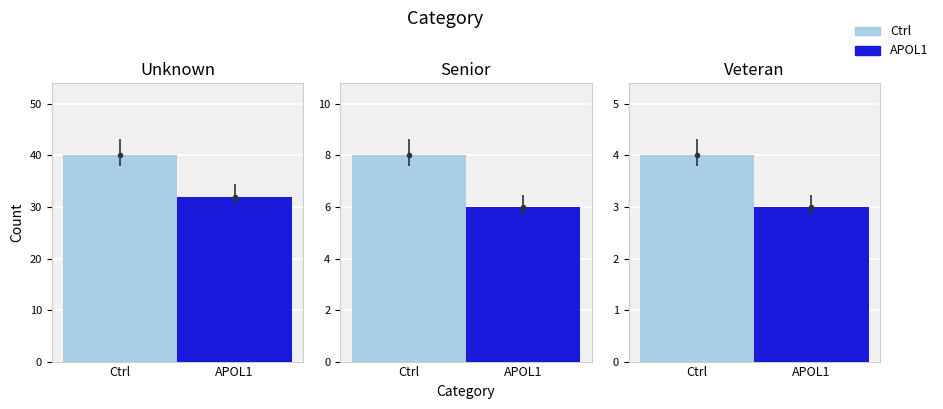

What is the maximum value shown in the chart?

40